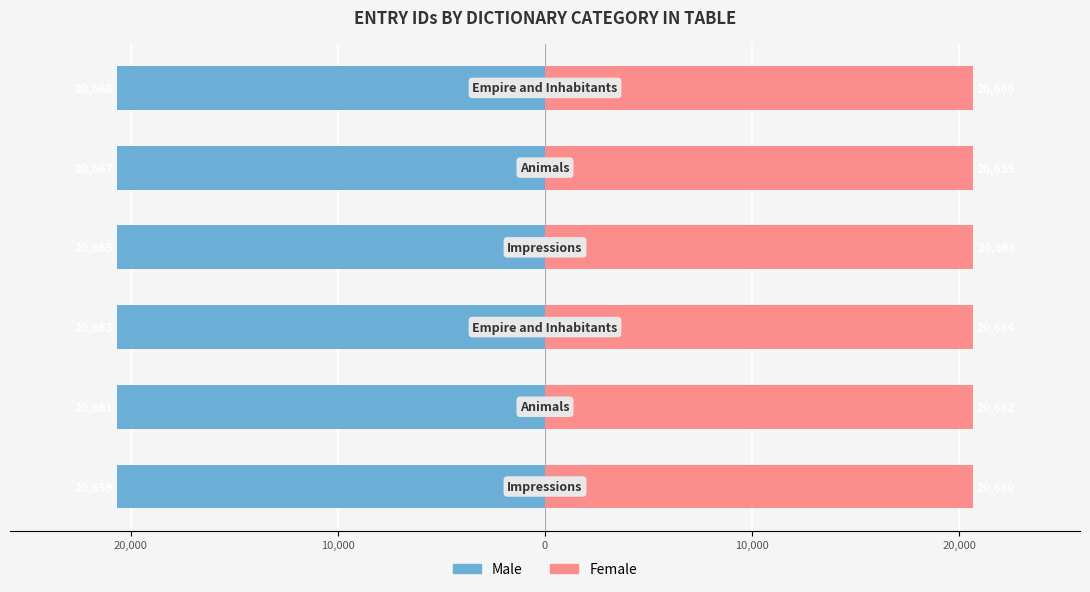

What are all the series names shown in the legend?

Male, Female